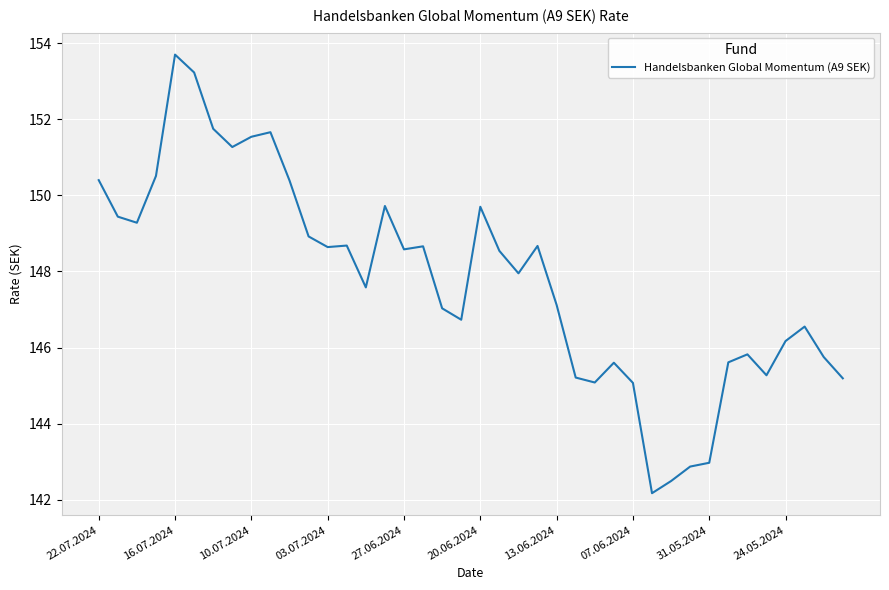

What is the greatest value displayed?

153.7